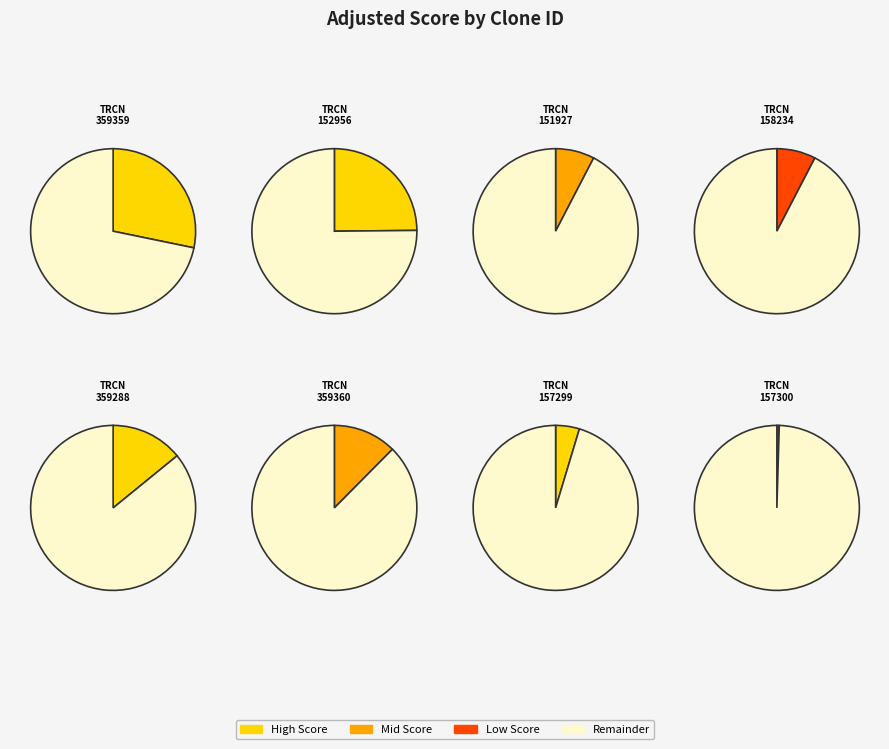

What is the largest slice in the pie chart?

TRCN0000359359